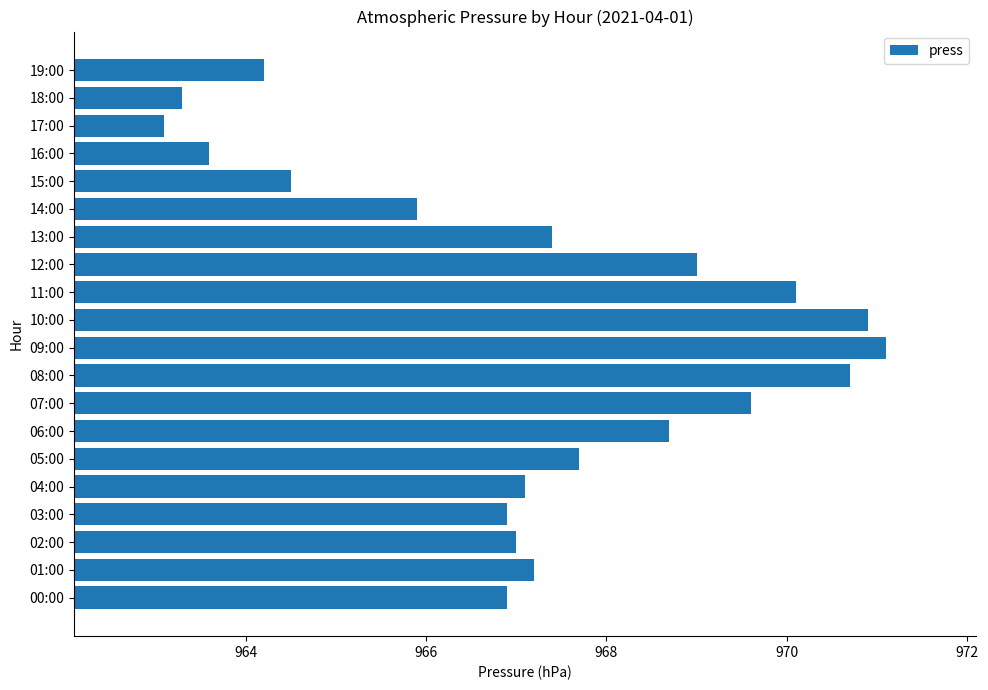

Count the number of data series in this chart.

1